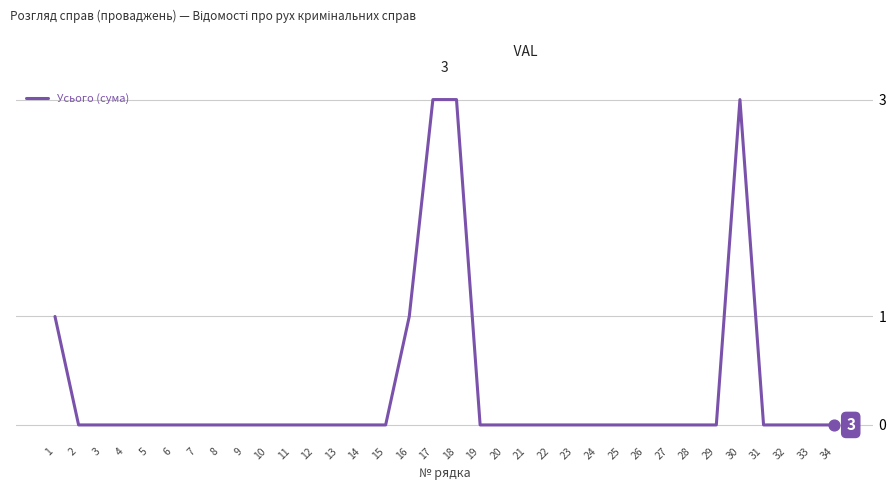

Which has a higher value, 16 or 34?

16